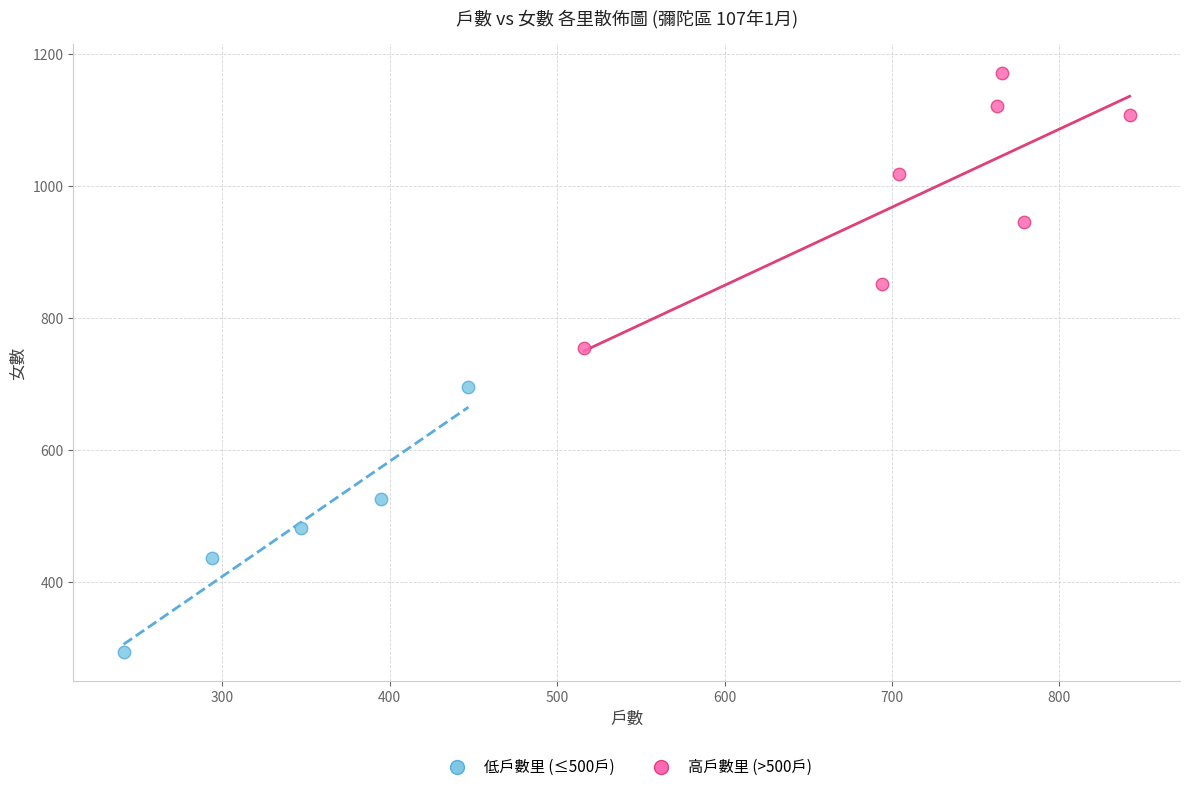

What are all the series names shown in the legend?

低戶數里 (≤500戶), 高戶數里 (>500戶)